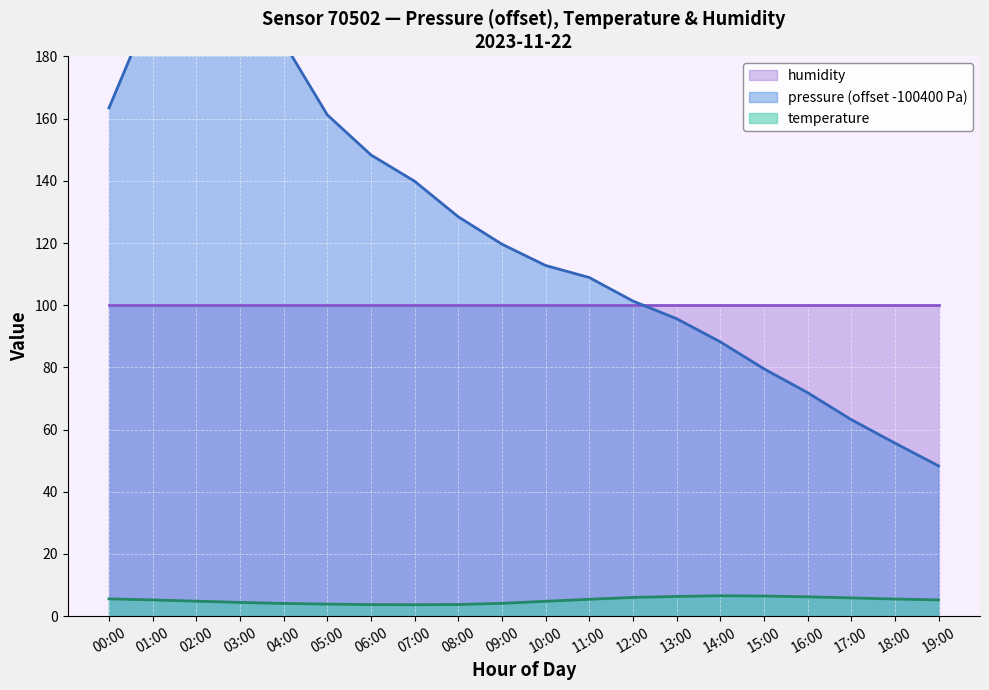

At which category does pressure reach its first local valley?

02:00